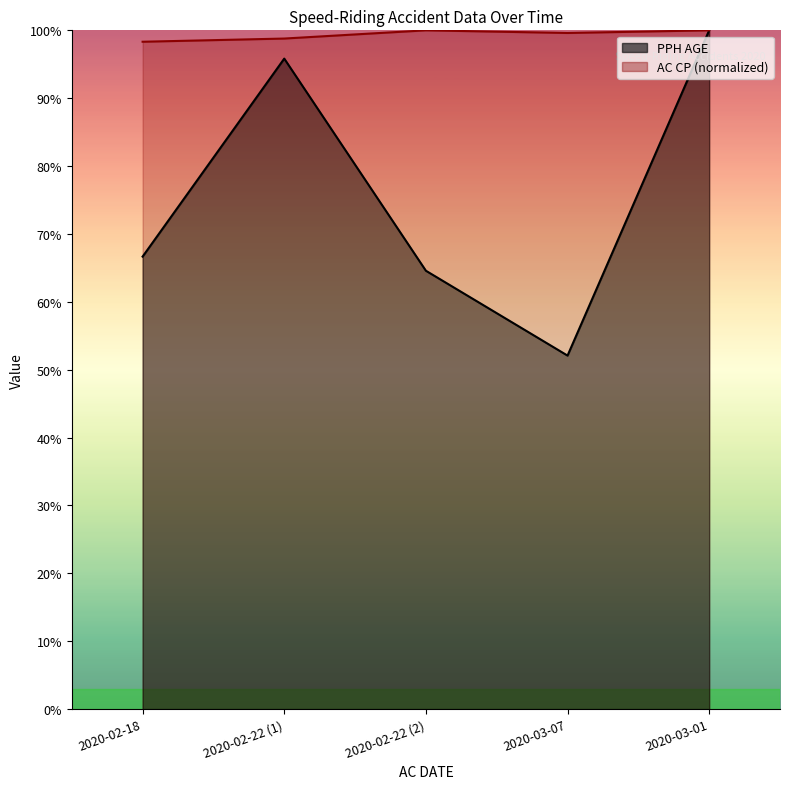

True or false: PPH AGE and AC CP cross at least once.

False